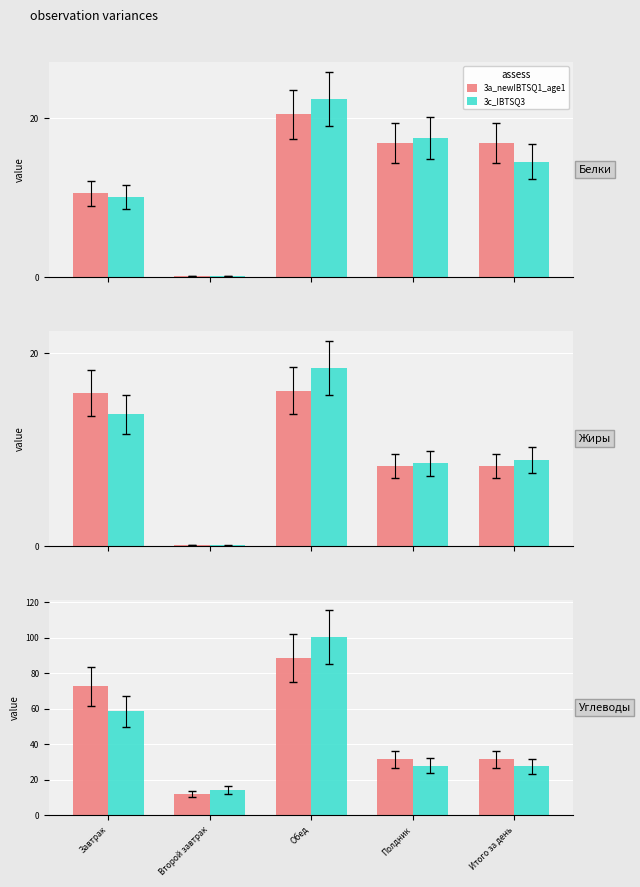

Reading right to left, transcribe all the data shown in this chart.

3a_newIBTSQ1_age1: 31.6	31.6	88.5	12.0	72.5
3c_IBTSQ3: 27.5	27.9	100.3	14.3	58.6